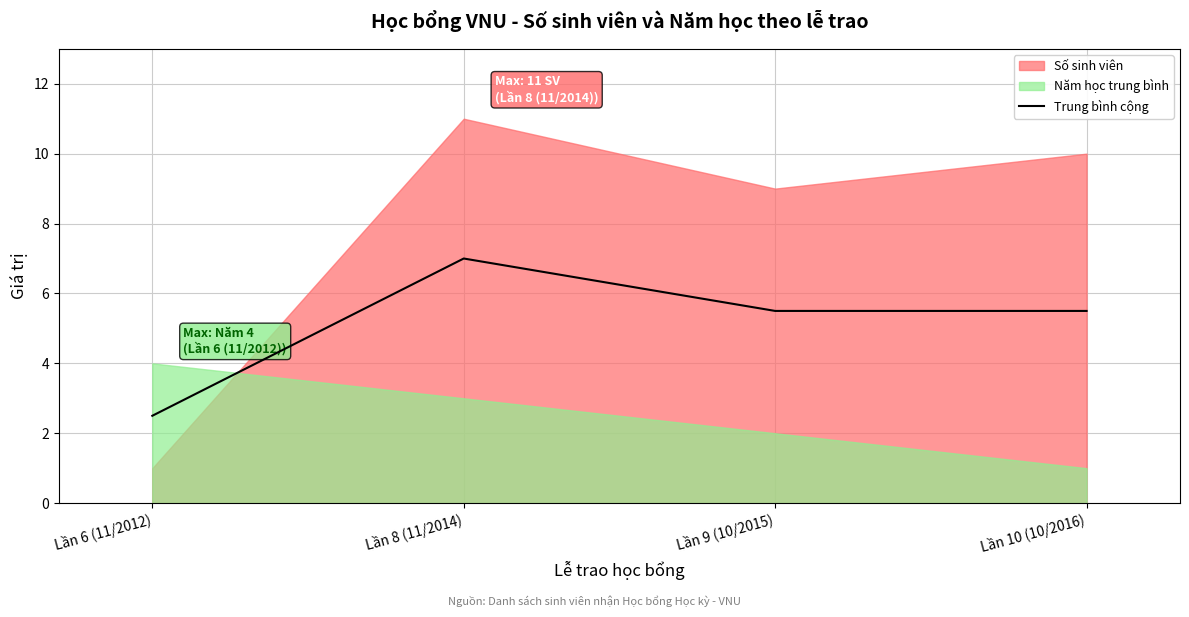

True or false: Trung bình cộng has a value of 5.5 at Lần 10 (10/2016).

True